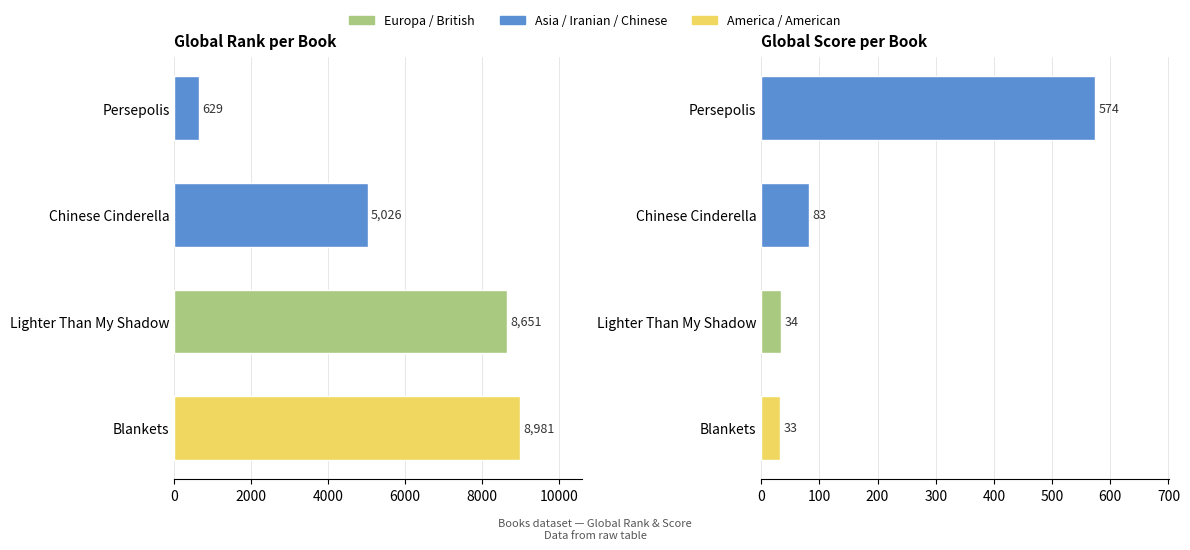

What is the lowest value of the Global Rank series?

629